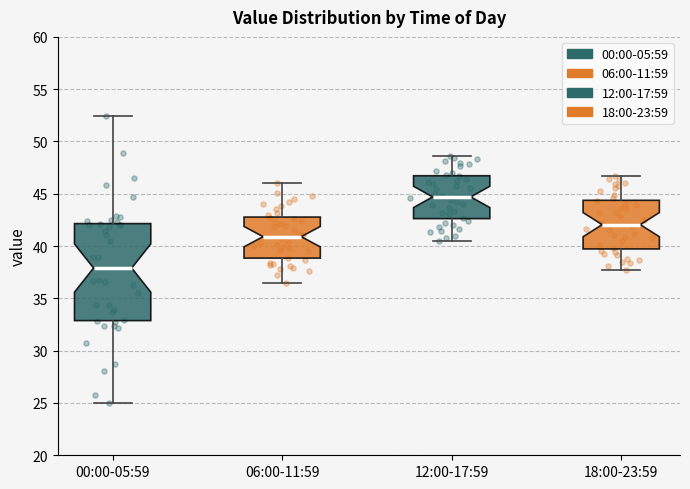

Reading left to right, transcribe this box plot: for each box, give where its median line is, the range the box spans, and where its two whiskers end, as read against the y-axis. The values are not printed on the chart, so give them approximately, as read against the axis.

00:00-05:59: median 38.0, box 33.0 to 42.0, whiskers 25.0 to 52.5
06:00-11:59: median 41.0, box 39.0 to 43.0, whiskers 36.5 to 46.0
12:00-17:59: median 44.5, box 42.5 to 46.5, whiskers 40.5 to 48.5
18:00-23:59: median 42.0, box 39.5 to 44.5, whiskers 37.5 to 46.5